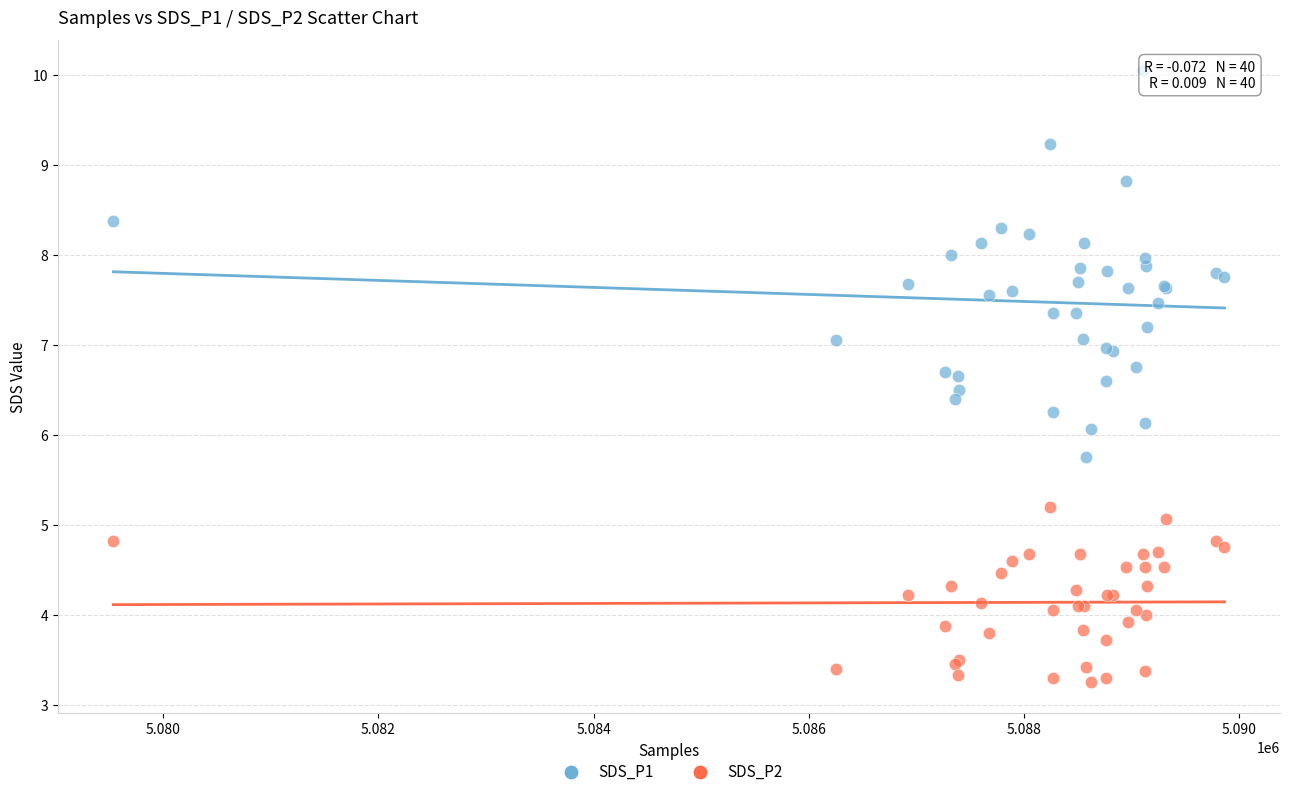

What are all the series names shown in the legend?

SDS_P1, SDS_P2